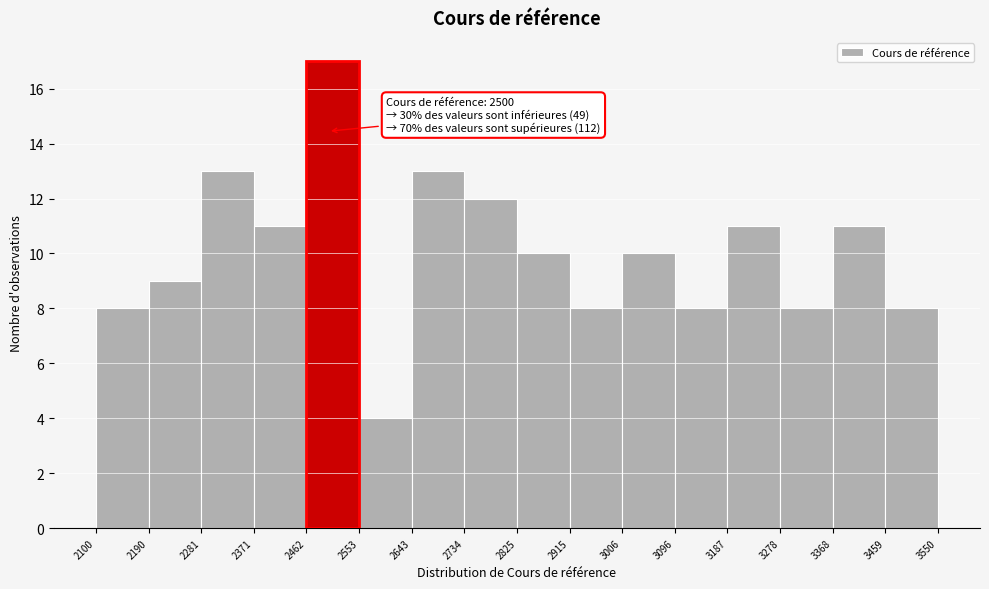

Which range on the x-axis has the tallest bar?

2462 to 2553